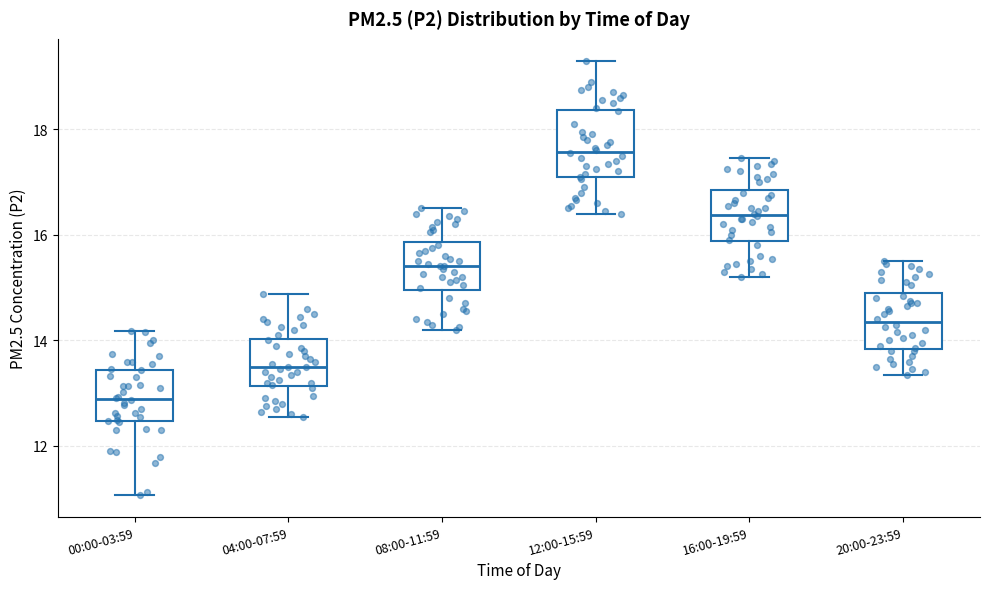

Reading left to right, transcribe this box plot: for each box, give where its median line is, the range the box spans, and where its two whiskers end, as read against the y-axis. The values are not printed on the chart, so give them approximately, as read against the axis.

00:00-03:59: median 12.8, box 12.4 to 13.4, whiskers 11.0 to 14.2
04:00-07:59: median 13.6, box 13.2 to 14.0, whiskers 12.6 to 14.8
08:00-11:59: median 15.4, box 15.0 to 15.8, whiskers 14.2 to 16.6
12:00-15:59: median 17.6, box 17.0 to 18.4, whiskers 16.4 to 19.4
16:00-19:59: median 16.4, box 15.8 to 16.8, whiskers 15.2 to 17.4
20:00-23:59: median 14.4, box 13.8 to 15.0, whiskers 13.4 to 15.6